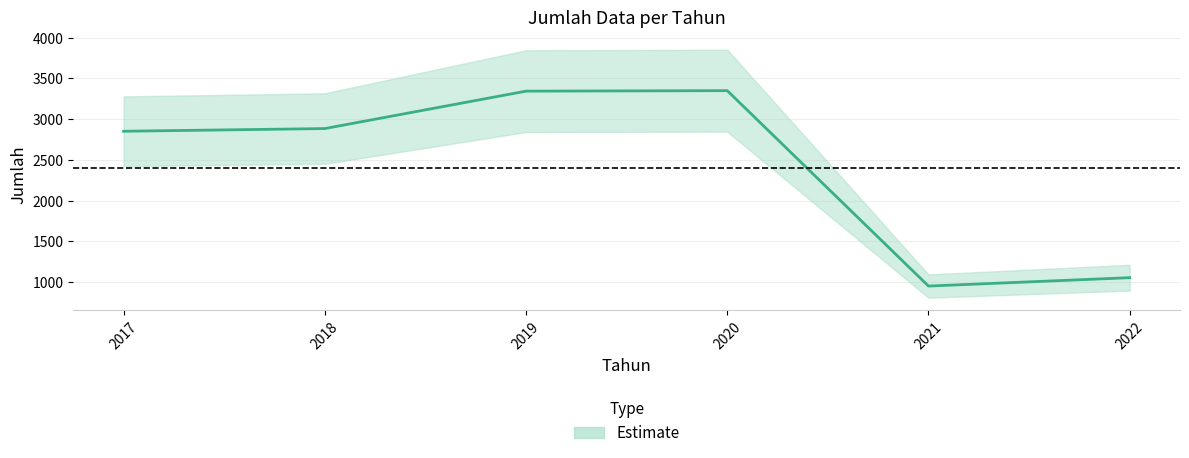

How many lines are shown in the chart?

1